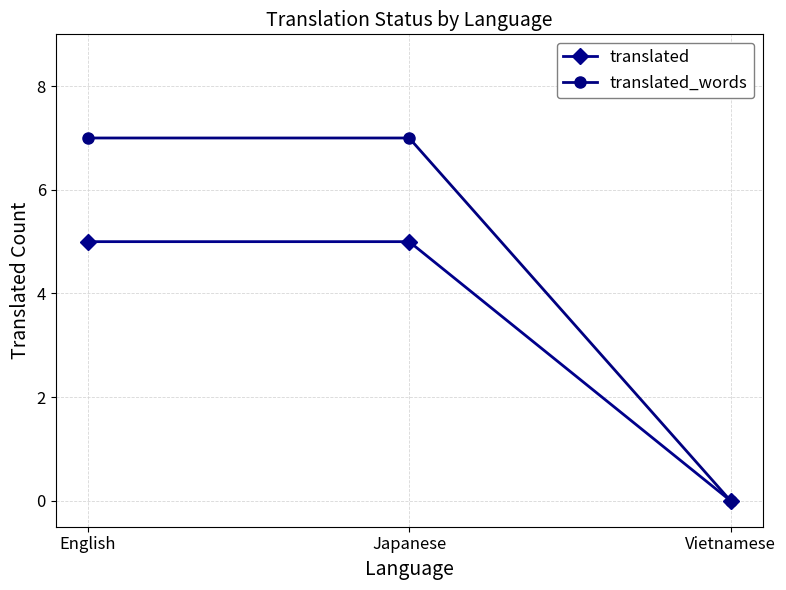

Which category has the lowest value in the translated_words series?

Vietnamese